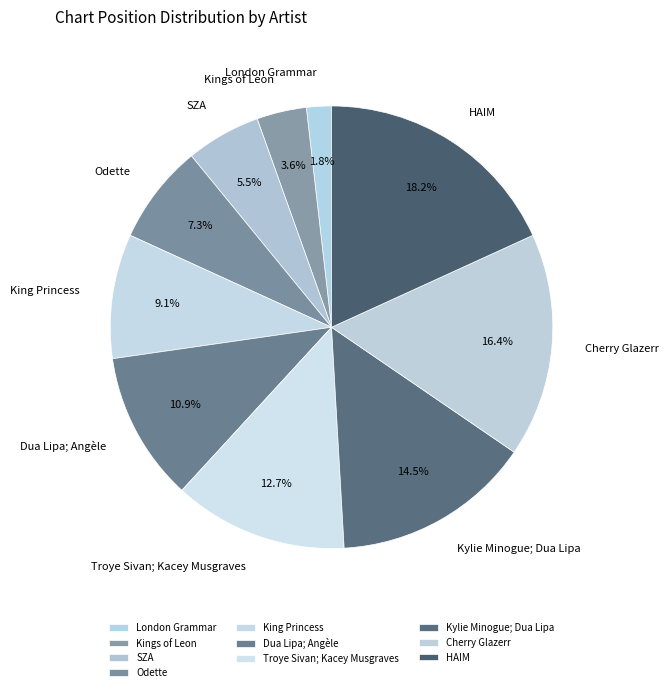

Is it true that Troye Sivan; Kacey Musgraves is 24% of the pie?

False